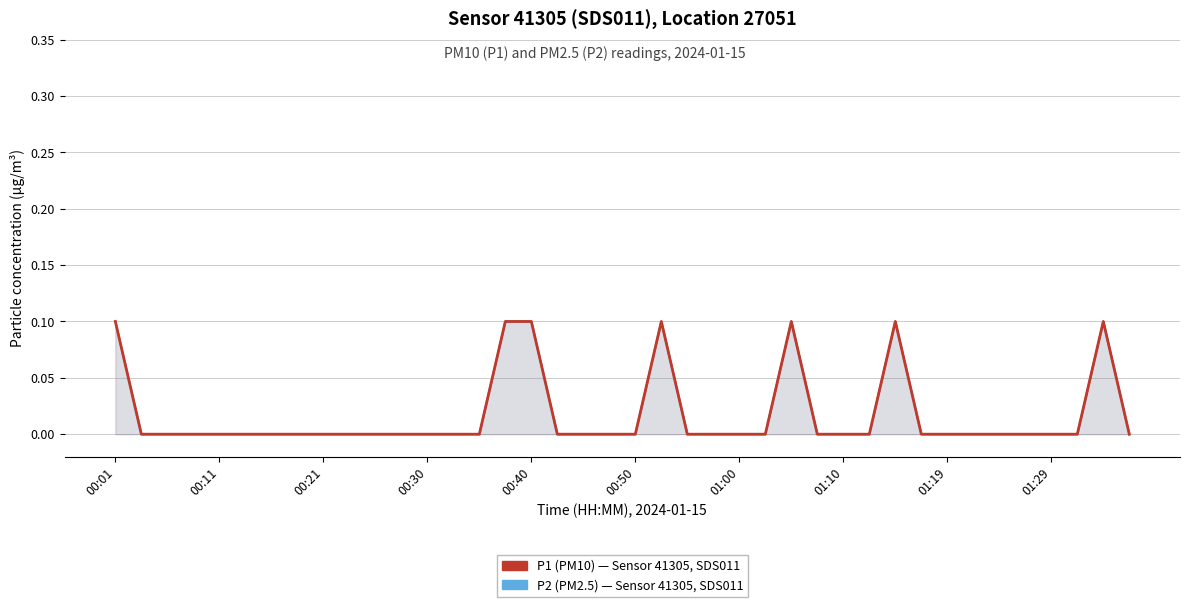

How many P1 (PM10) values are between 0 and 1?

40